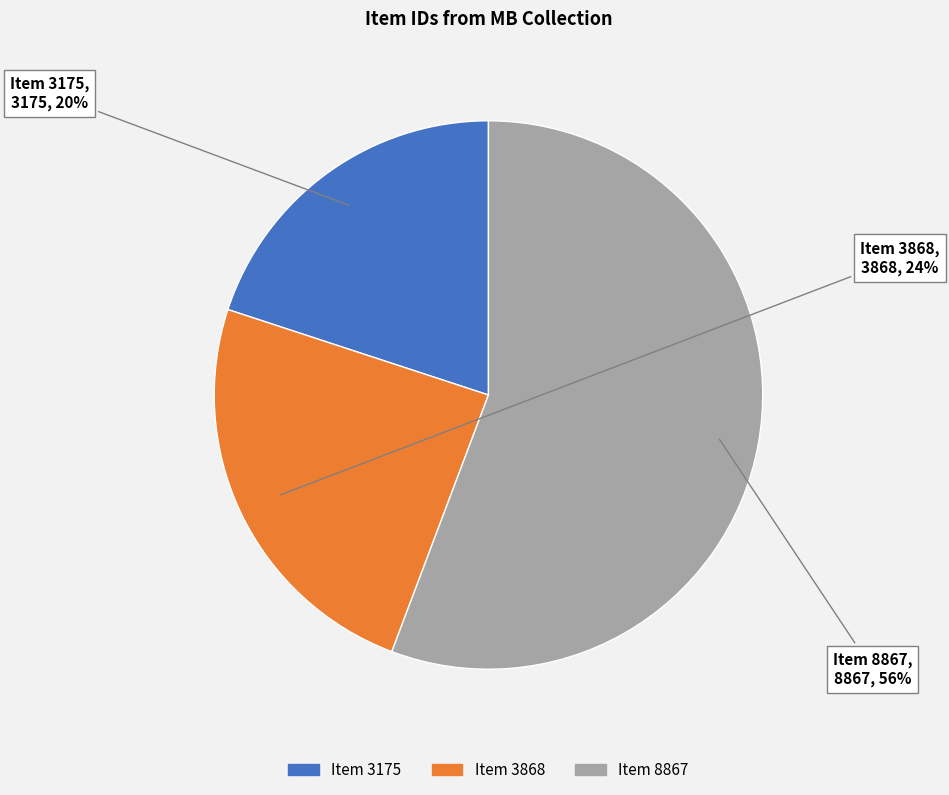

Is the sum of Item 3175 and Item 3868 greater than half?

No